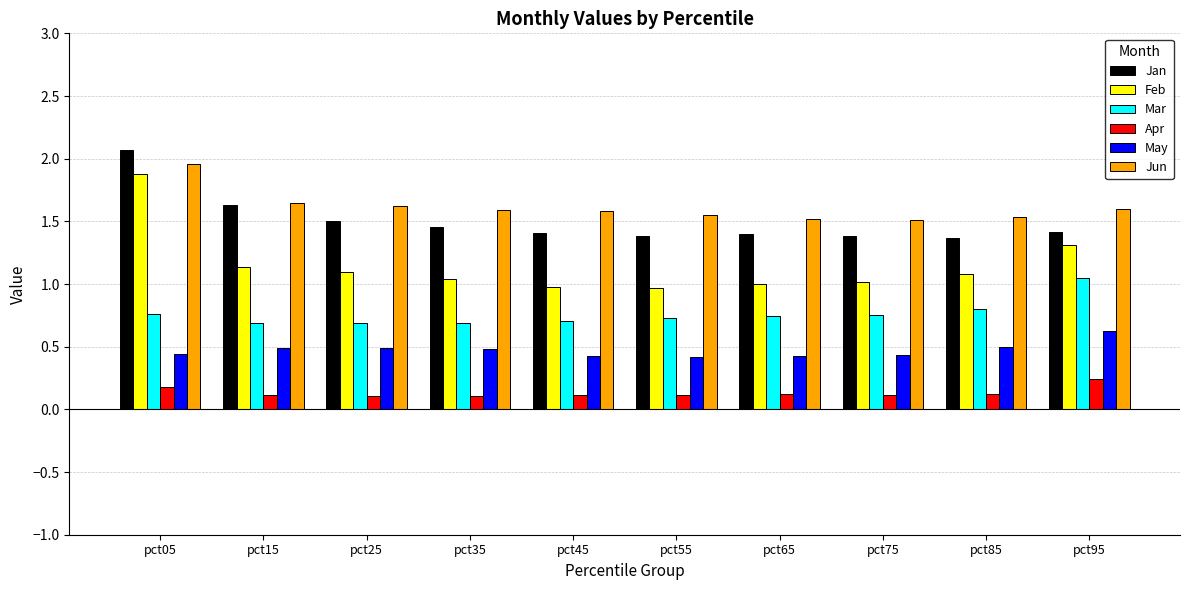

At which label does Feb first exceed 1?

pct05